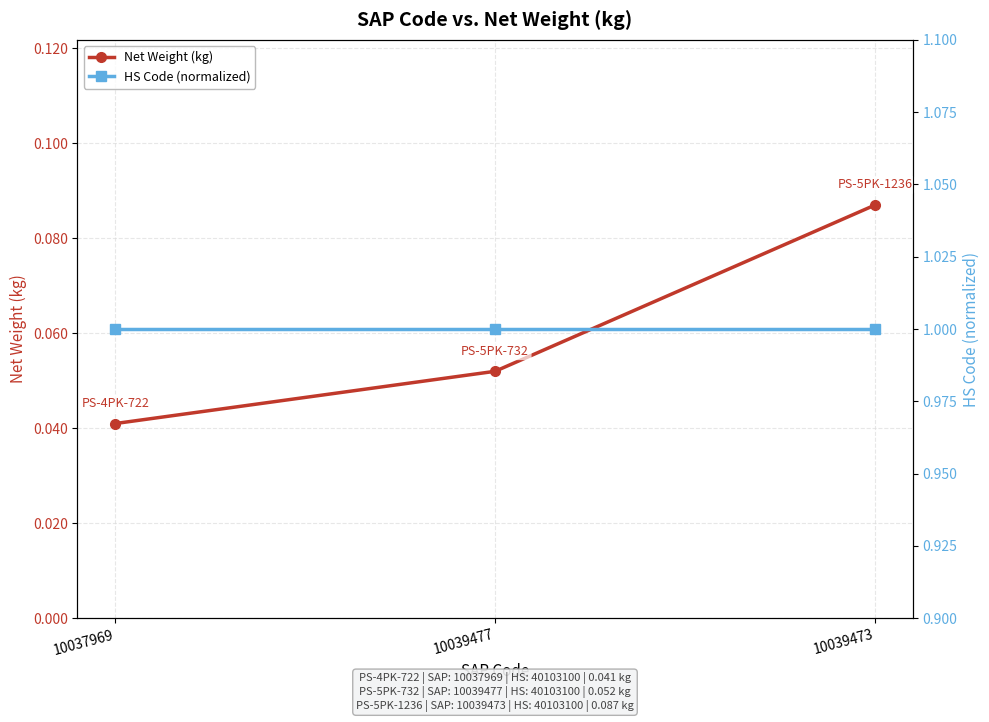

What is the sum of the Net Weight (kg) values at 10039477 and 10037969?

0.1